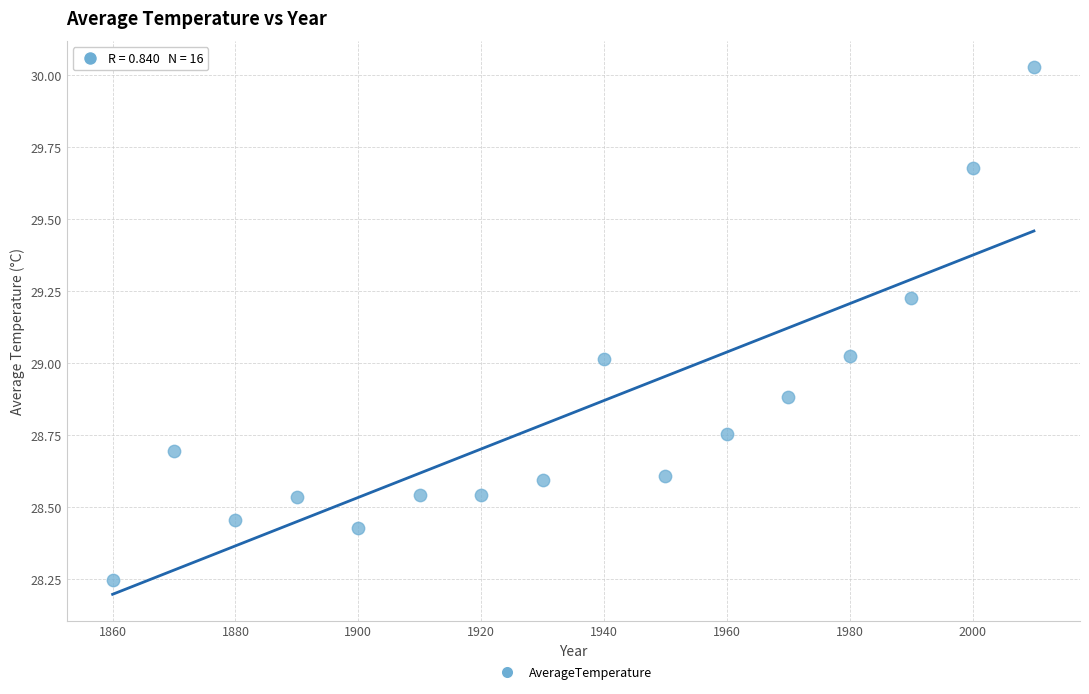

What is the range of X values (max minus min)?

150.0